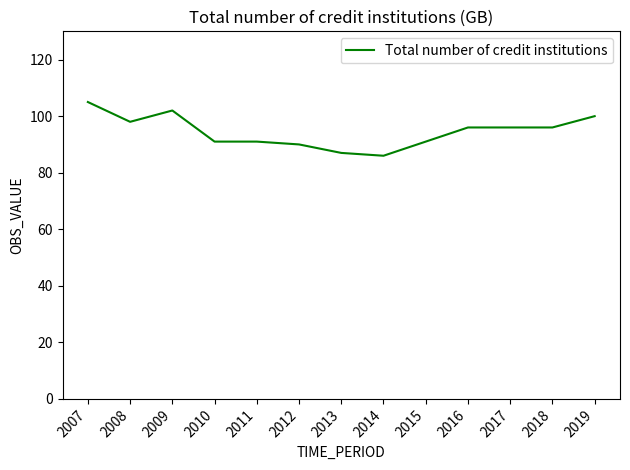

Which label corresponds to the largest value in the chart?

2007